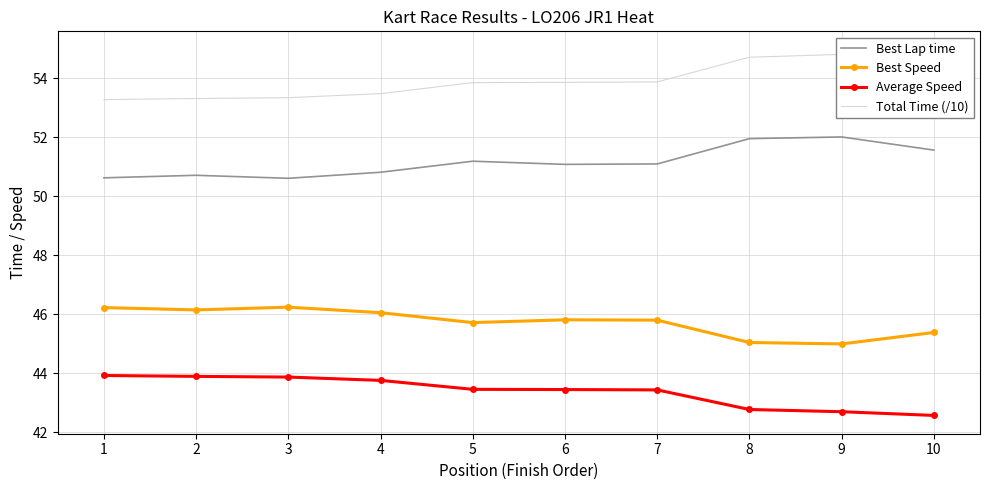

How many data points does each series have?

10